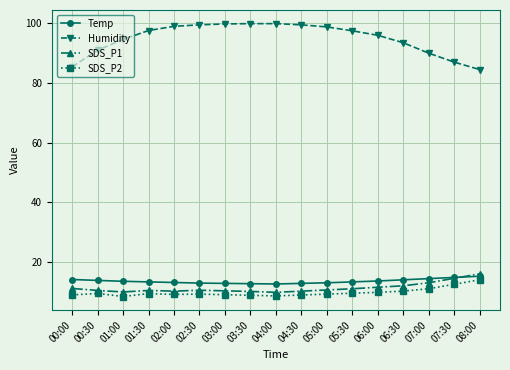

What is the greatest value displayed?

99.9